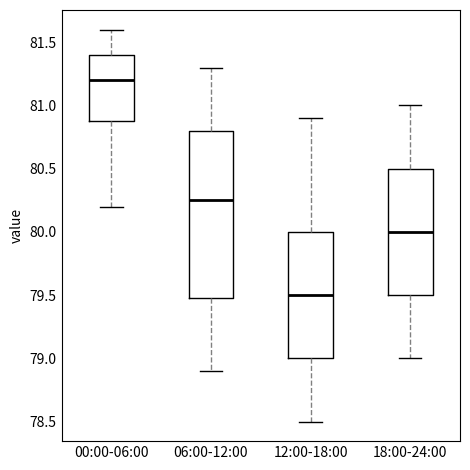

Reading left to right, read every box against the y-axis: the position of its median line, the range the box covers, and the ends of its whiskers. The values are not printed on the chart, so give them approximately, as read against the axis.

00:00-06:00: median 81.20, box 80.90 to 81.40, whiskers 80.20 to 81.60
06:00-12:00: median 80.25, box 79.50 to 80.80, whiskers 78.90 to 81.30
12:00-18:00: median 79.50, box 79.00 to 80.00, whiskers 78.50 to 80.90
18:00-24:00: median 80.00, box 79.50 to 80.50, whiskers 79.00 to 81.00